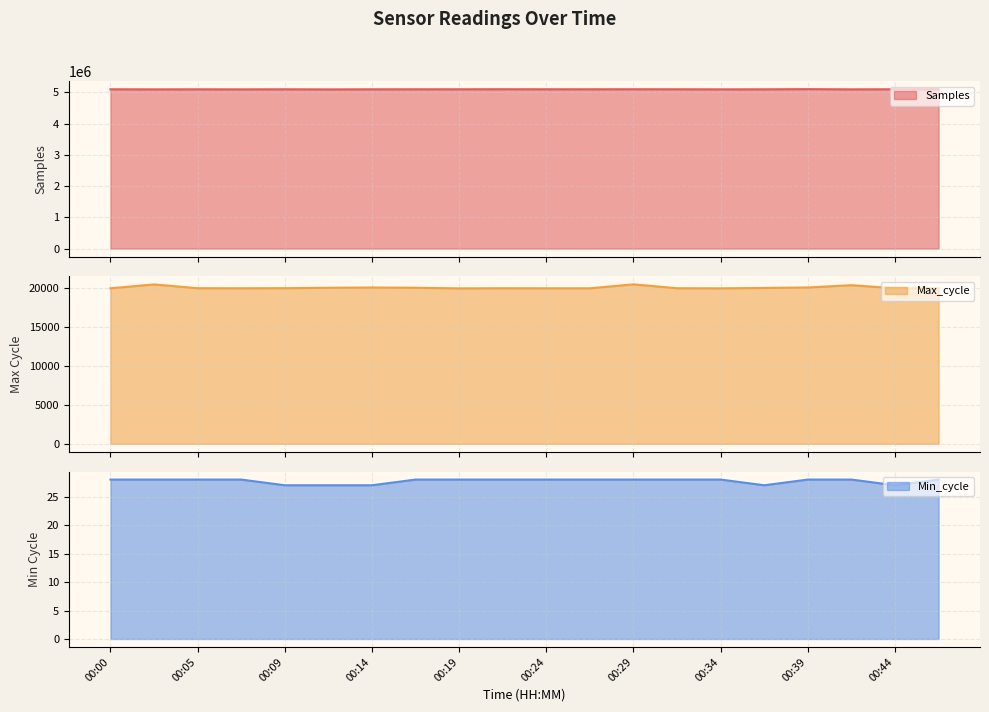

Is it true that Samples equals 8479622 at 00:09?

False